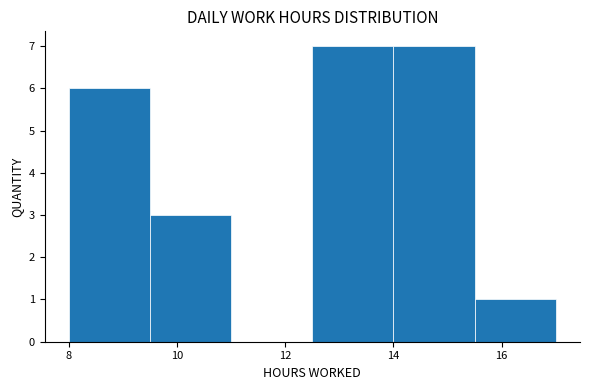

Reading left to right, transcribe this chart: for each bar, give the range it covers on the x-axis and its height. Neither the bar edges nor the heights are printed on the chart, so give them approximately, as read against the axes.

8.0 to 9.5: 6
9.5 to 11.0: 3
11.0 to 12.5: 0
12.5 to 14.0: 7
14.0 to 15.5: 7
15.5 to 17.0: 1